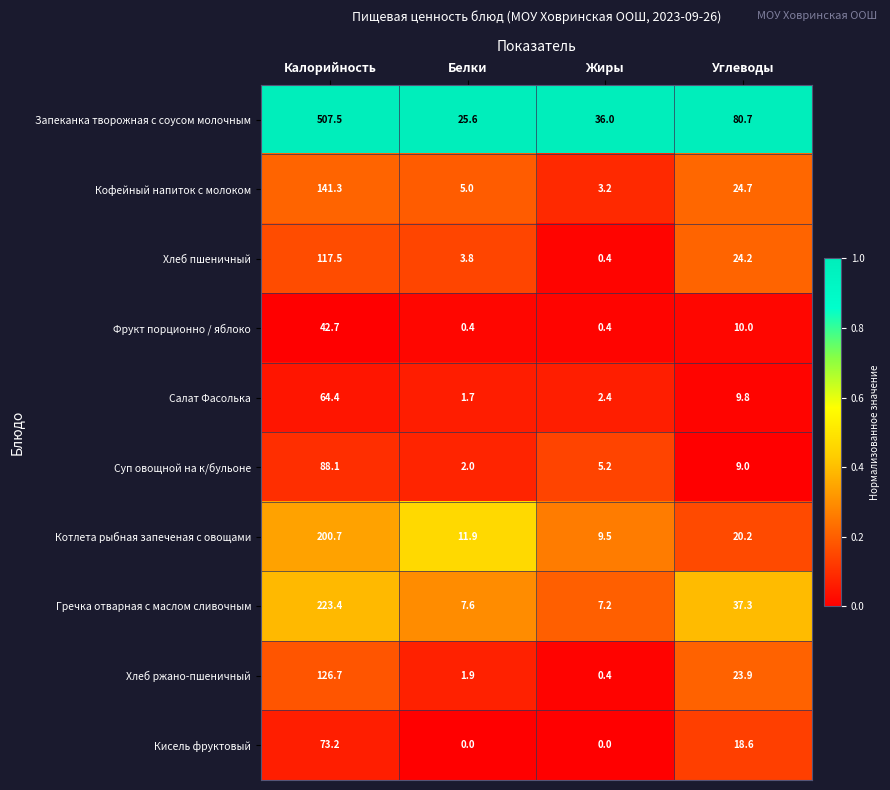

Rank the categories by Суп овощной на к/бульоне value from lowest to highest.

Белки, Жиры, Углеводы, Калорийность